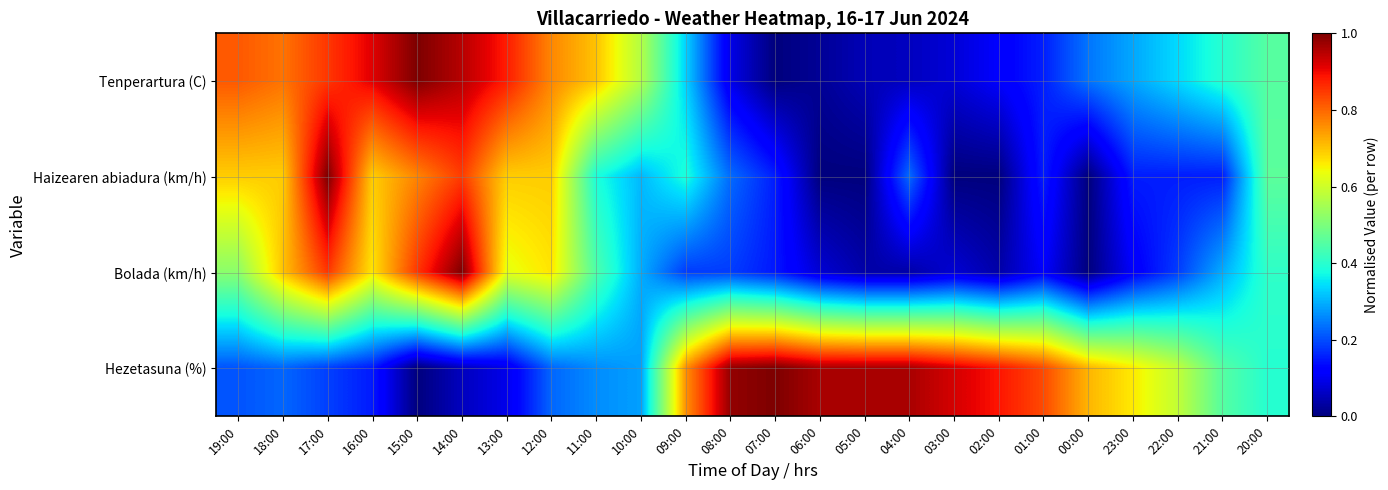

Reading left to right, what are all the values shown in this chart?

Tenperartura (C): 19:00=0.8	18:00=0.8	17:00=0.9	16:00=0.9	15:00=1.0	14:00=1.0	13:00=0.9	12:00=0.8	11:00=0.7	10:00=0.6	09:00=0.3	08:00=0.1	07:00=0.0	06:00=0.0	05:00=0.0	04:00=0.1	03:00=0.1	02:00=0.1	01:00=0.2	00:00=0.2	23:00=0.3	22:00=0.3	21:00=0.4	20:00=0.5
Haizearen abiadura (km/h): 19:00=0.7	18:00=0.7	17:00=1.0	16:00=0.7	15:00=0.8	14:00=0.8	13:00=0.7	12:00=0.7	11:00=0.4	10:00=0.3	09:00=0.4	08:00=0.2	07:00=0.2	06:00=0.0	05:00=0.0	04:00=0.2	03:00=0.0	02:00=0.0	01:00=0.2	00:00=0.0	23:00=0.2	22:00=0.2	21:00=0.2	20:00=0.5
Bolada (km/h): 19:00=0.5	18:00=0.7	17:00=0.9	16:00=0.7	15:00=0.9	14:00=1.0	13:00=0.6	12:00=0.7	11:00=0.4	10:00=0.3	09:00=0.2	08:00=0.2	07:00=0.1	06:00=0.1	05:00=0.0	04:00=0.0	03:00=0.1	02:00=0.0	01:00=0.1	00:00=0.0	23:00=0.1	22:00=0.2	21:00=0.3	20:00=0.4
Hezetasuna (%): 19:00=0.2	18:00=0.2	17:00=0.2	16:00=0.2	15:00=0.0	14:00=0.1	13:00=0.1	12:00=0.2	11:00=0.3	10:00=0.3	09:00=0.8	08:00=1.0	07:00=1.0	06:00=1.0	05:00=1.0	04:00=1.0	03:00=0.9	02:00=0.9	01:00=0.8	00:00=0.7	23:00=0.7	22:00=0.6	21:00=0.5	20:00=0.4